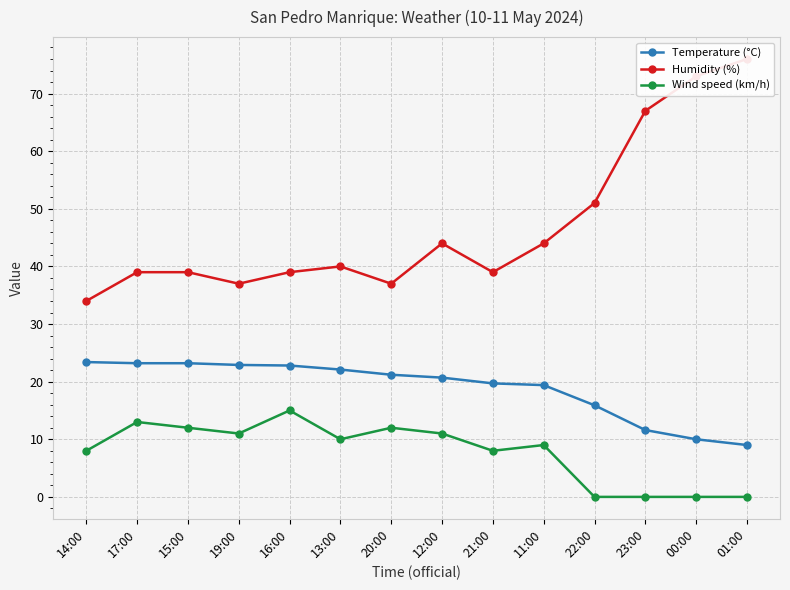

Reading right to left, what are all the values shown in this chart?

Temperature (°C): 01:00=9.0	00:00=10.0	23:00=11.6	22:00=15.9	11:00=19.4	21:00=19.7	12:00=20.7	20:00=21.2	13:00=22.1	16:00=22.8	19:00=22.9	15:00=23.2	17:00=23.2	14:00=23.4
Humidity (%): 01:00=76.0	00:00=73.0	23:00=67.0	22:00=51.0	11:00=44.0	21:00=39.0	12:00=44.0	20:00=37.0	13:00=40.0	16:00=39.0	19:00=37.0	15:00=39.0	17:00=39.0	14:00=34.0
Wind speed (km/h): 01:00=0.0	00:00=0.0	23:00=0.0	22:00=0.0	11:00=9.0	21:00=8.0	12:00=11.0	20:00=12.0	13:00=10.0	16:00=15.0	19:00=11.0	15:00=12.0	17:00=13.0	14:00=8.0